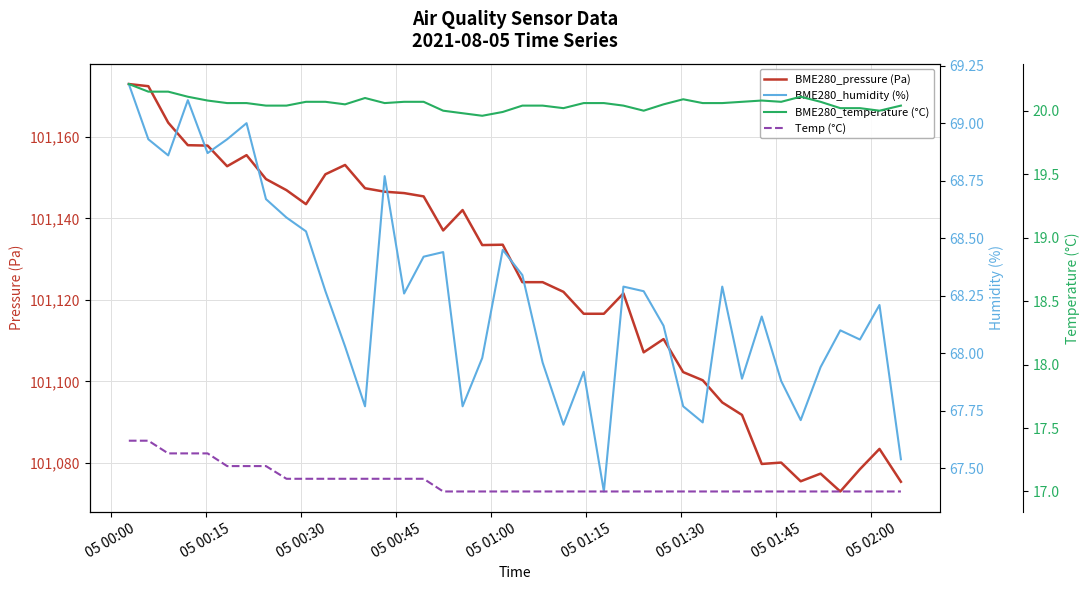

What is the minimum value for BME280_pressure (Pa)?

101073.0